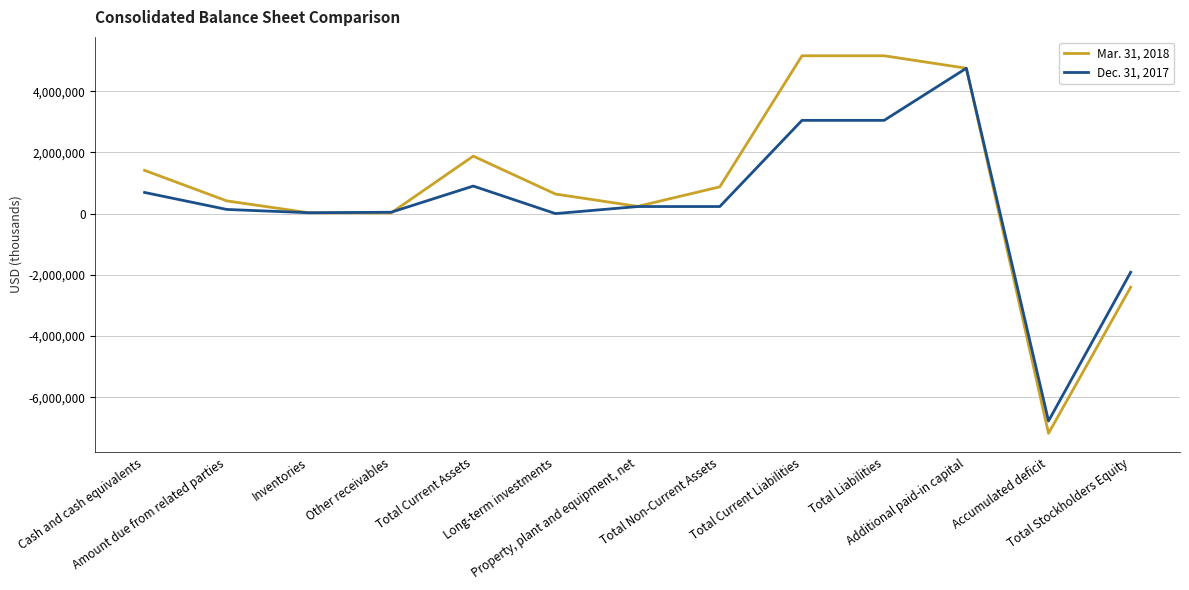

How many categories are shown in the chart?

13